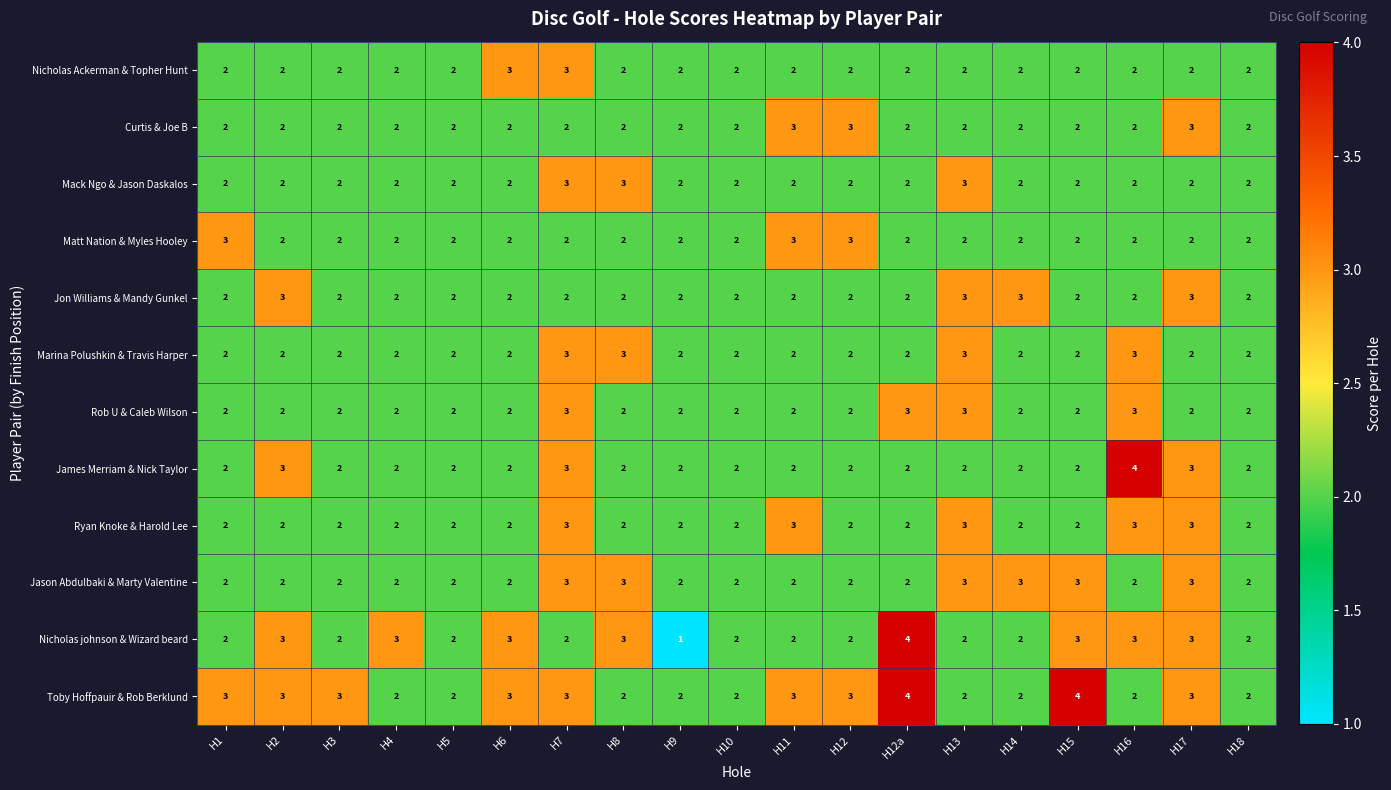

What is the sum of all Matt Nation & Myles Hooley values?

41